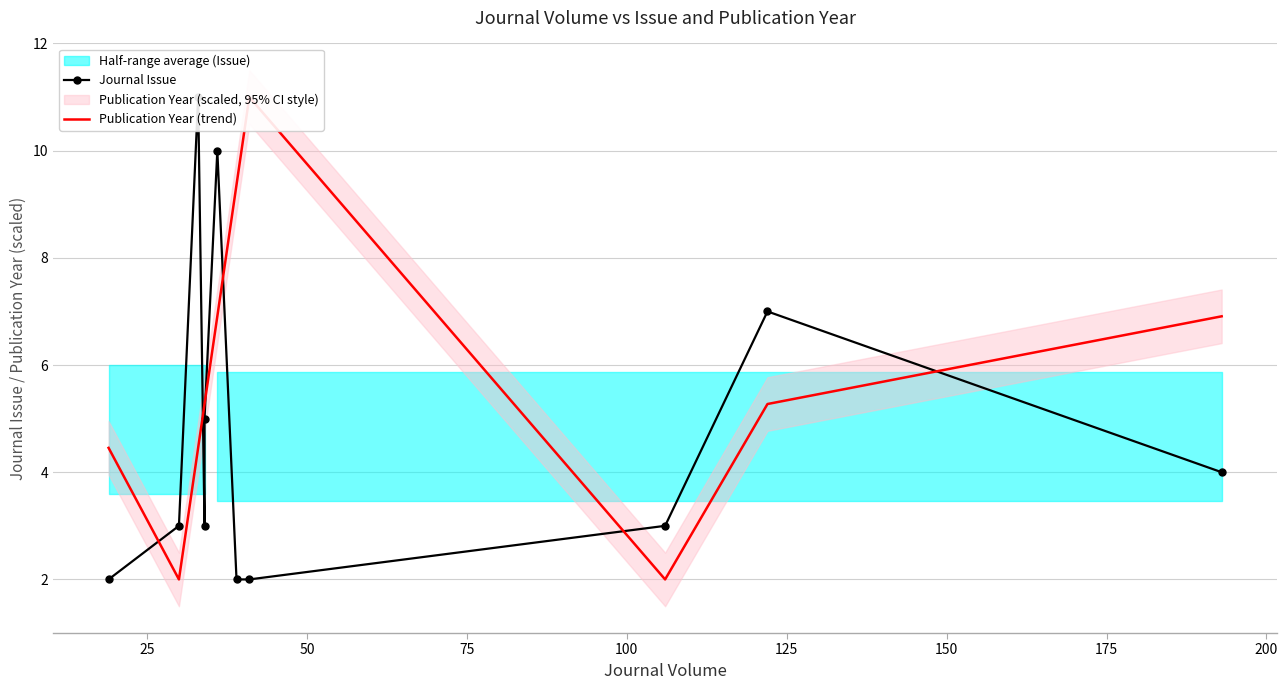

True or false: Journal Issue has a value of 0.9 at 0.

False